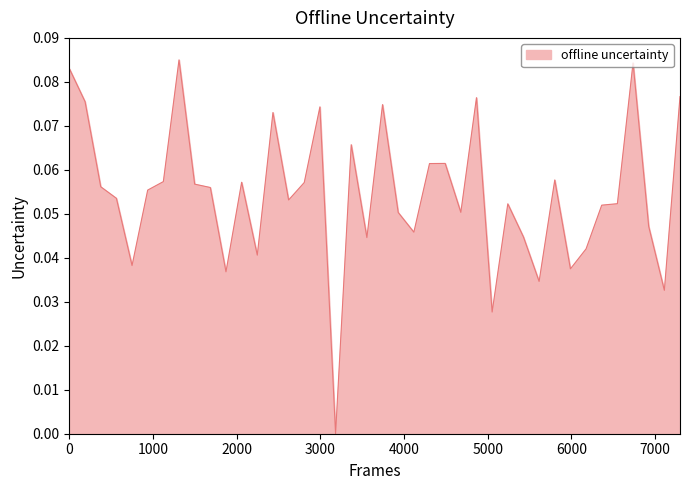

How many categories are shown in the chart?

40